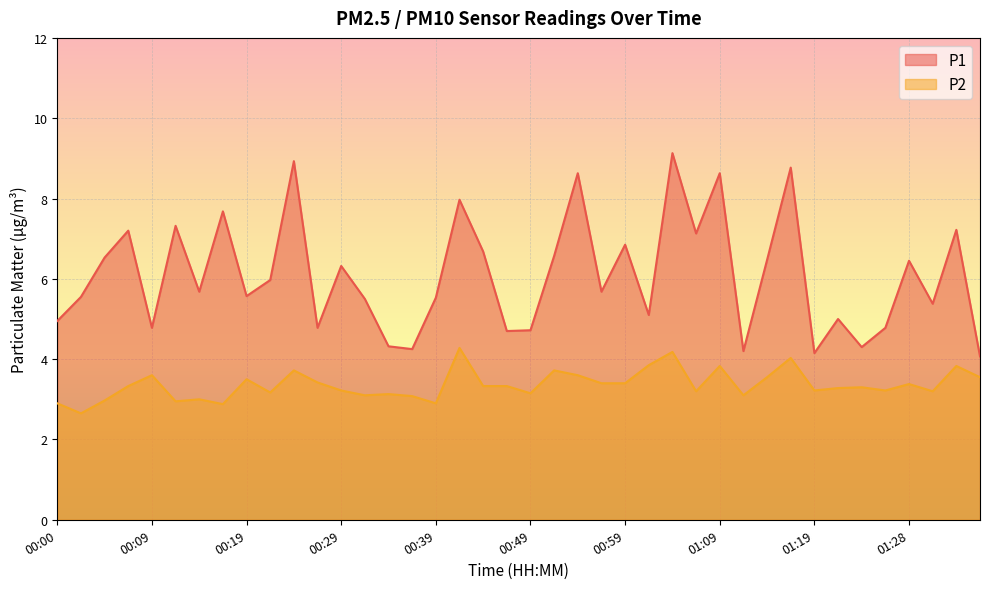

Which category has the lowest value in the P2 series?

00:02